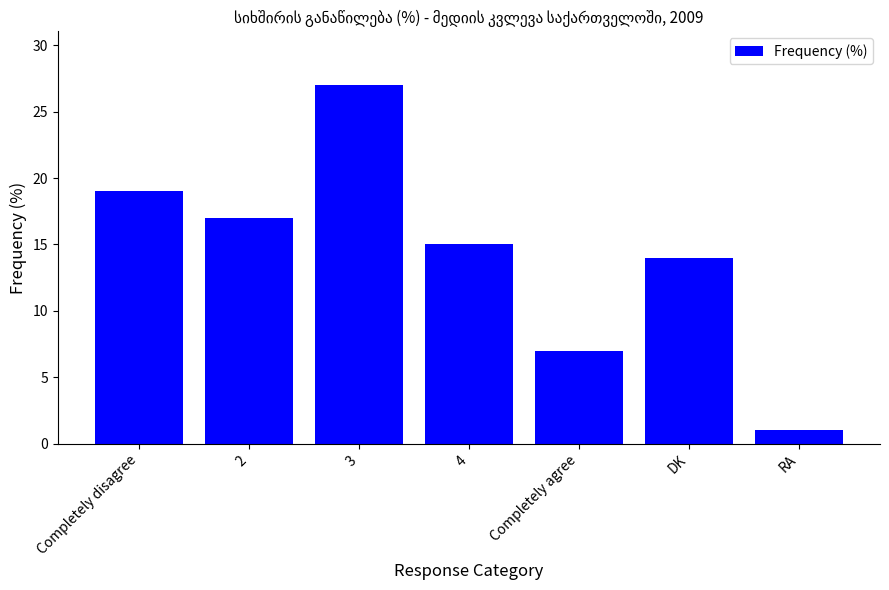

Are the bars horizontal?

No